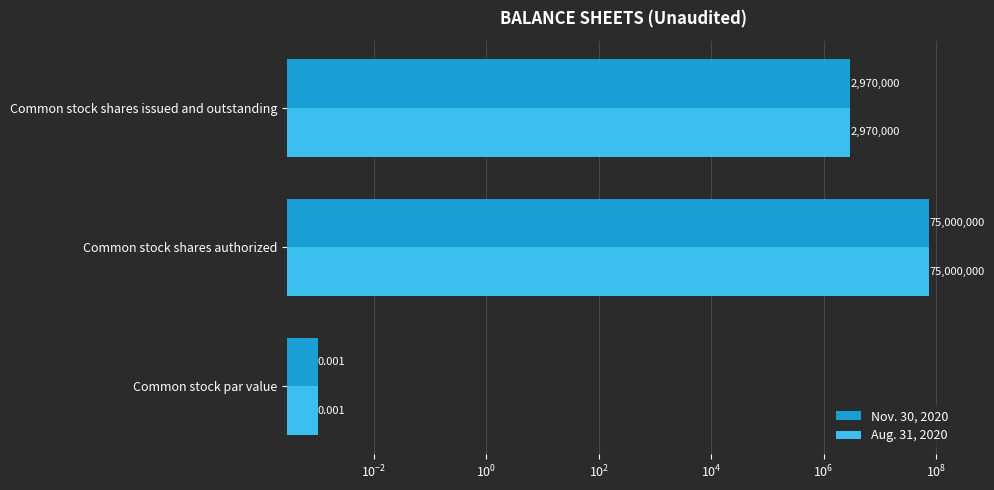

What is the sum of all Aug. 31, 2020 values?

77970000.0